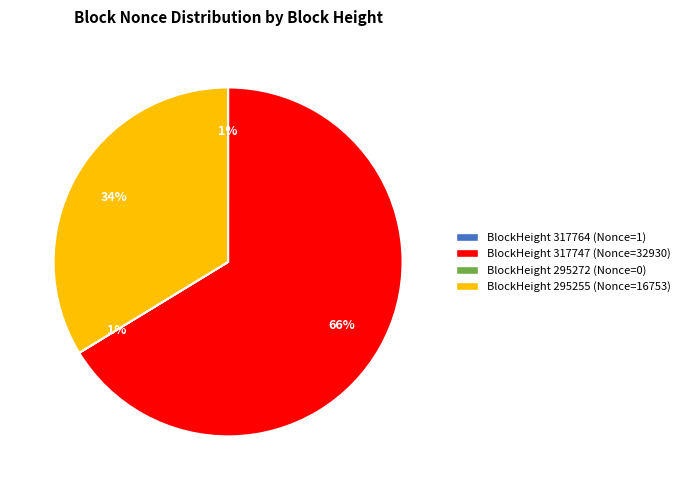

Which category has the smallest portion of the pie?

295272